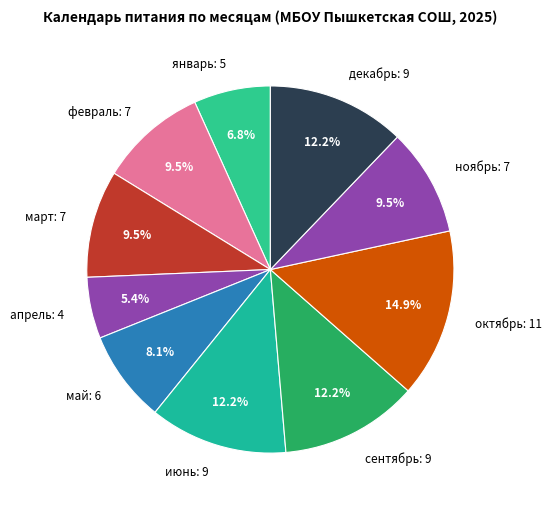

Which category has the biggest portion of the pie?

октябрь